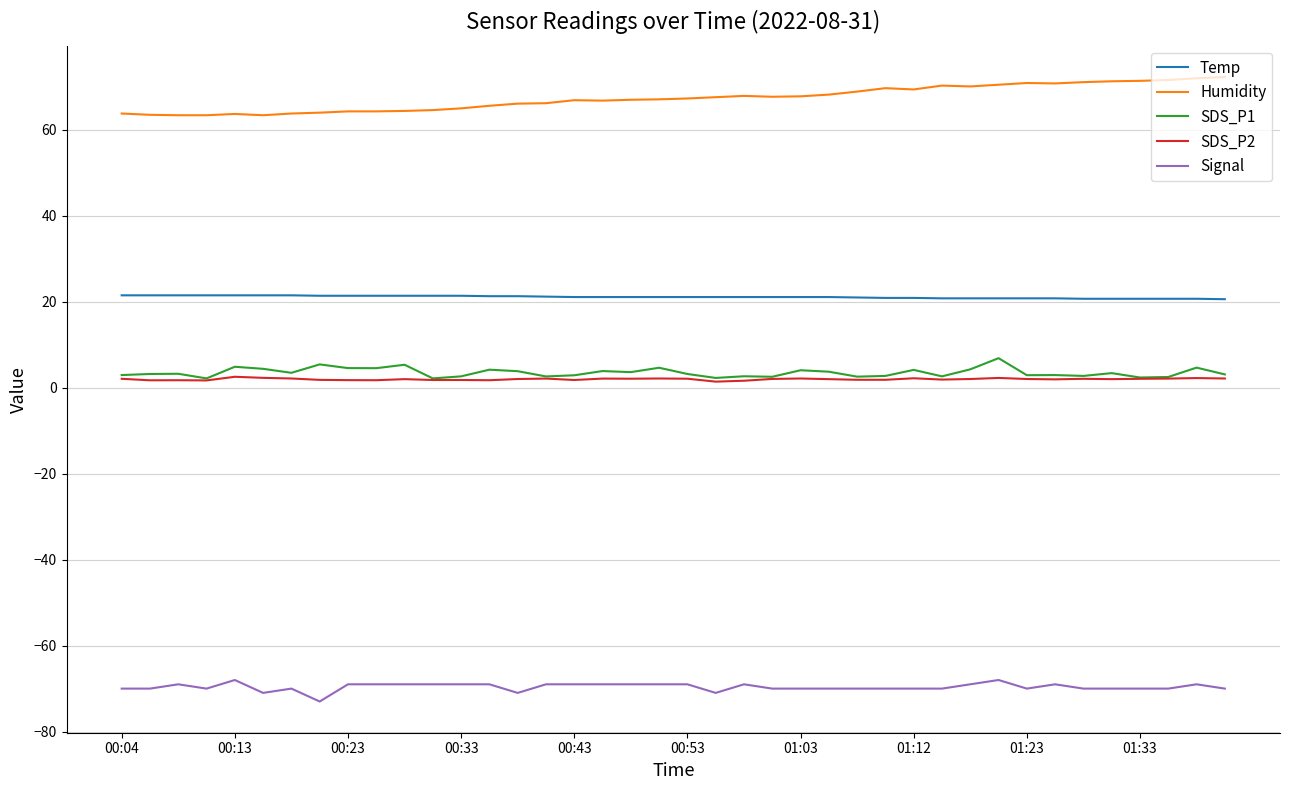

What is the maximum value shown in the chart?

72.3